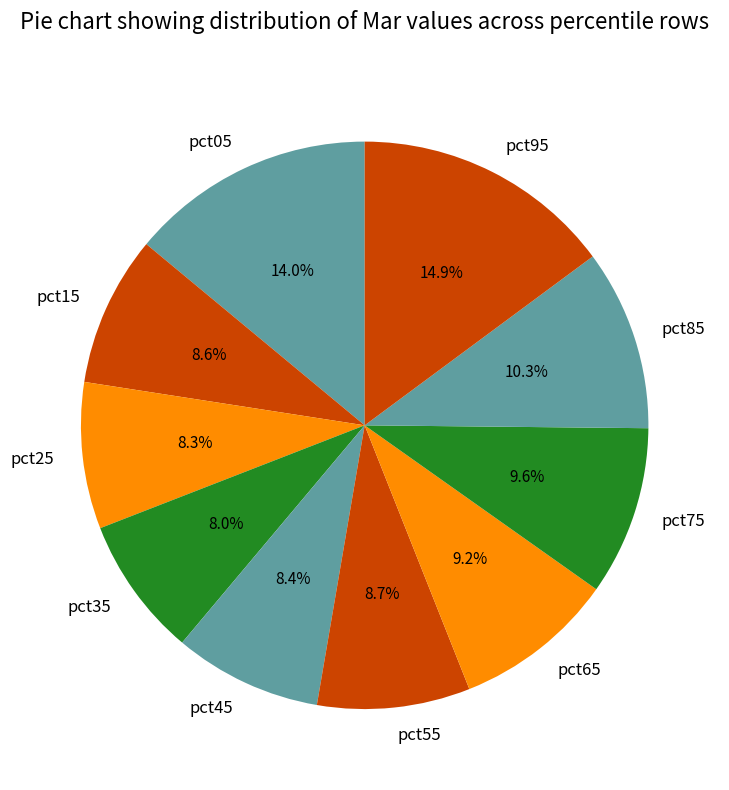

Is there a majority slice in this chart?

No